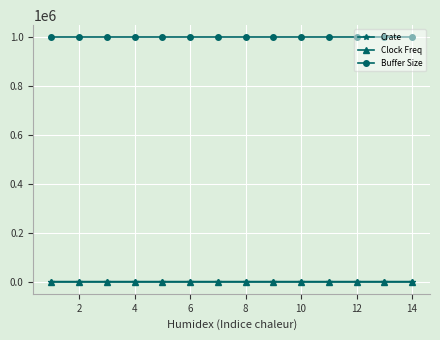

True or false: Crate and Buffer Size intersect in this chart.

False